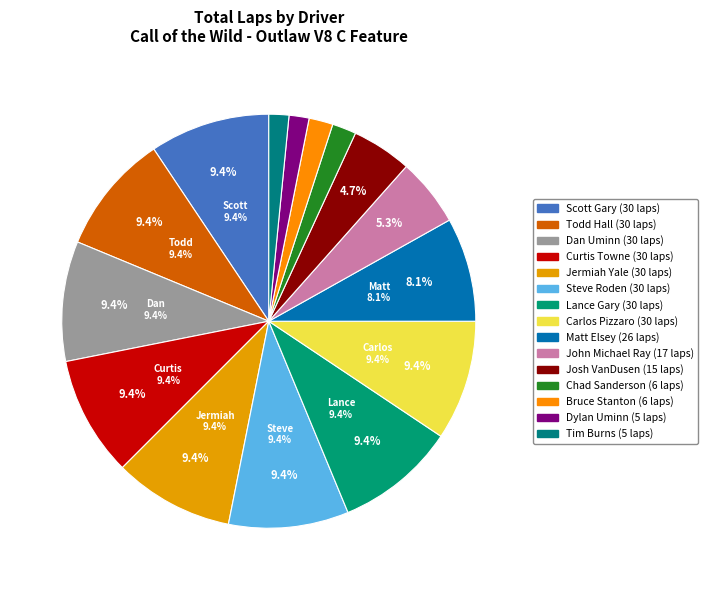

How many slices are in this pie chart?

15